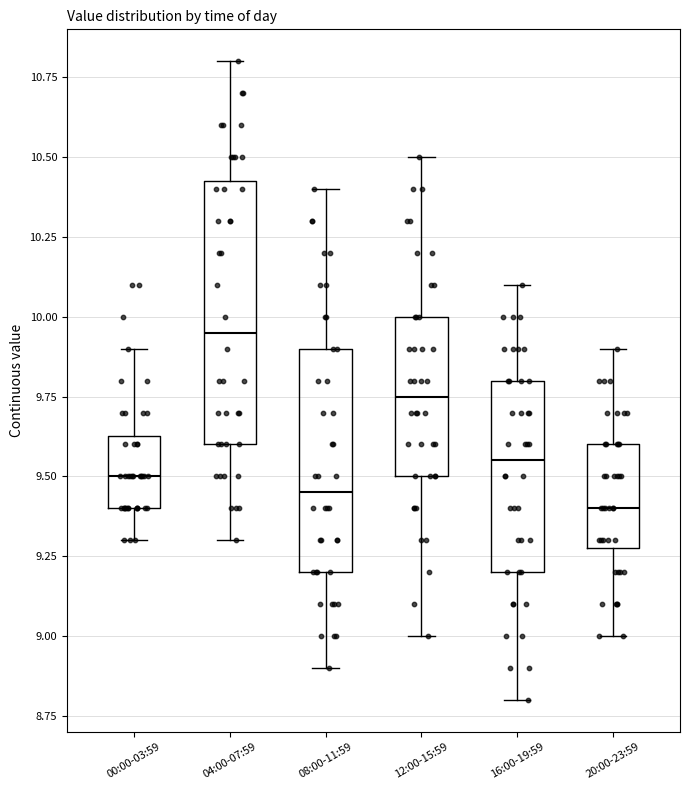

Reading left to right, transcribe this box plot: for each box, give where its median line is, the range the box spans, and where its two whiskers end, as read against the y-axis. The values are not printed on the chart, so give them approximately, as read against the axis.

00:00-03:59: median 9.50, box 9.40 to 9.65, whiskers 9.30 to 9.90
04:00-07:59: median 9.95, box 9.60 to 10.45, whiskers 9.30 to 10.80
08:00-11:59: median 9.45, box 9.20 to 9.90, whiskers 8.90 to 10.40
12:00-15:59: median 9.75, box 9.50 to 10.00, whiskers 9.00 to 10.50
16:00-19:59: median 9.55, box 9.20 to 9.80, whiskers 8.80 to 10.10
20:00-23:59: median 9.40, box 9.30 to 9.60, whiskers 9.00 to 9.90